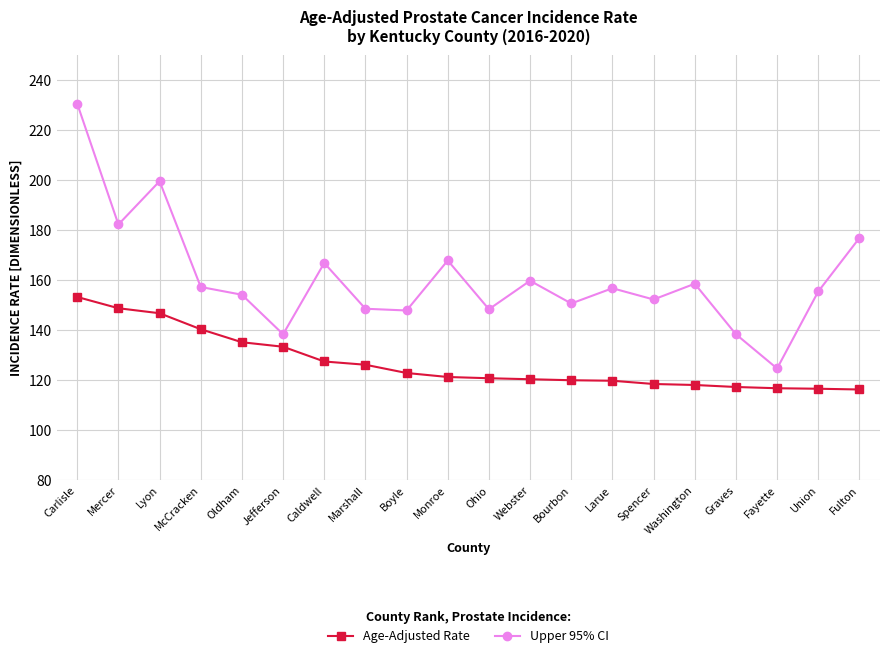

What is the total value across all series at Larue?

276.8